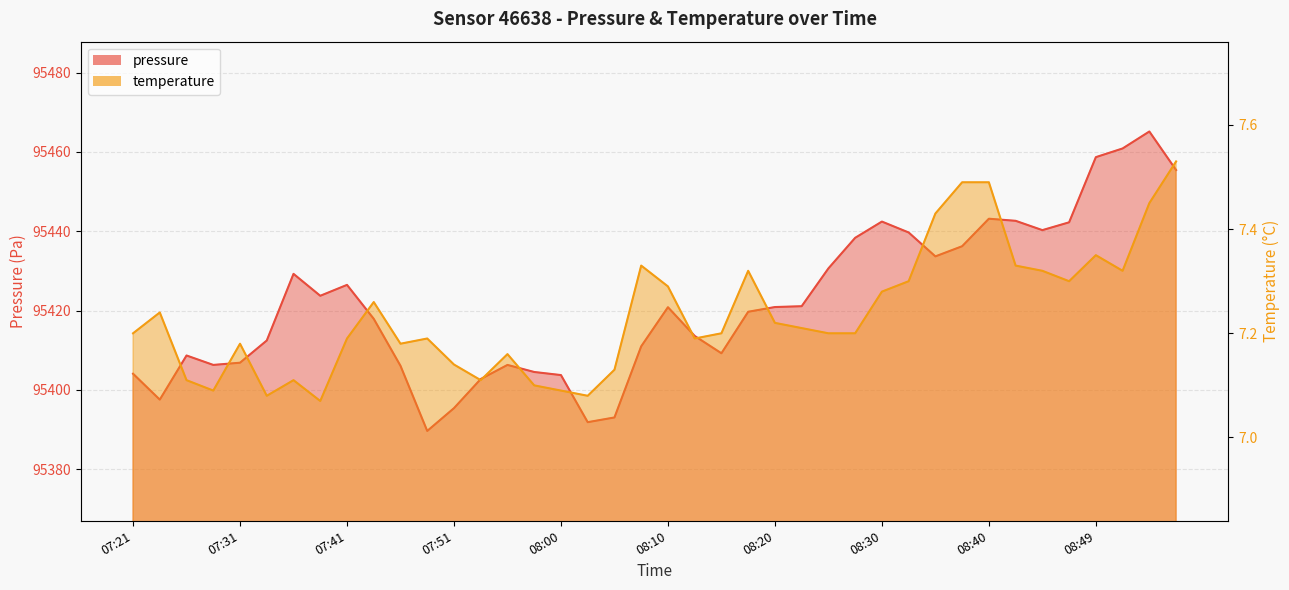

What are all the series names shown in the legend?

pressure, temperature